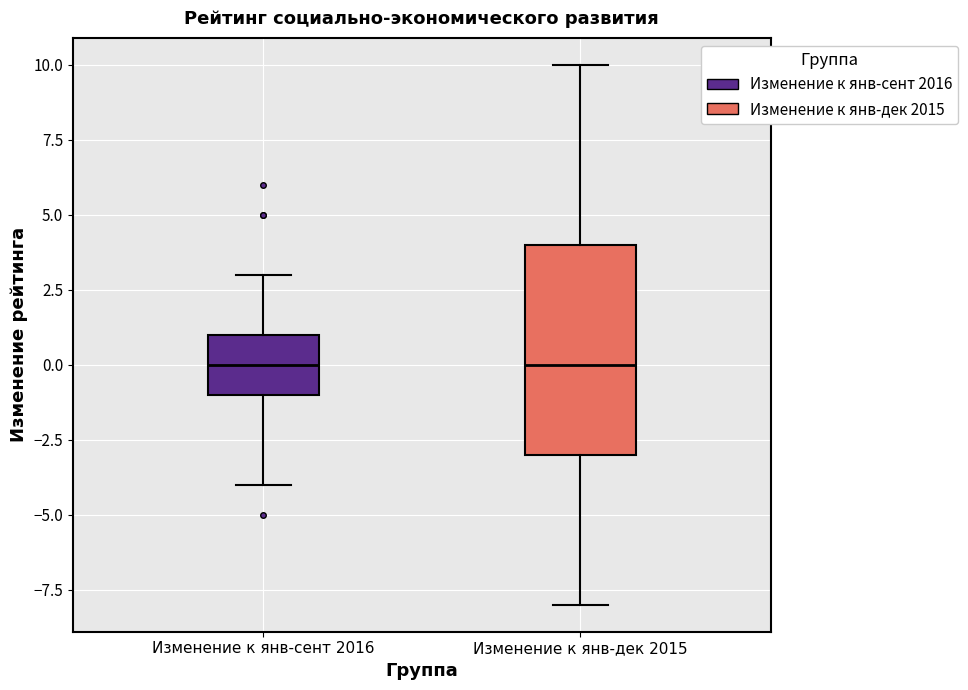

Reading left to right, transcribe this box plot: for each box, give where its median line is, the range the box spans, and where its two whiskers end, as read against the y-axis. The values are not printed on the chart, so give them approximately, as read against the axis.

Изменение к янв-сент 2016: median 0, box -1 to 1, whiskers -4 to 3
Изменение к янв-дек 2015: median 0, box -3 to 4, whiskers -8 to 10